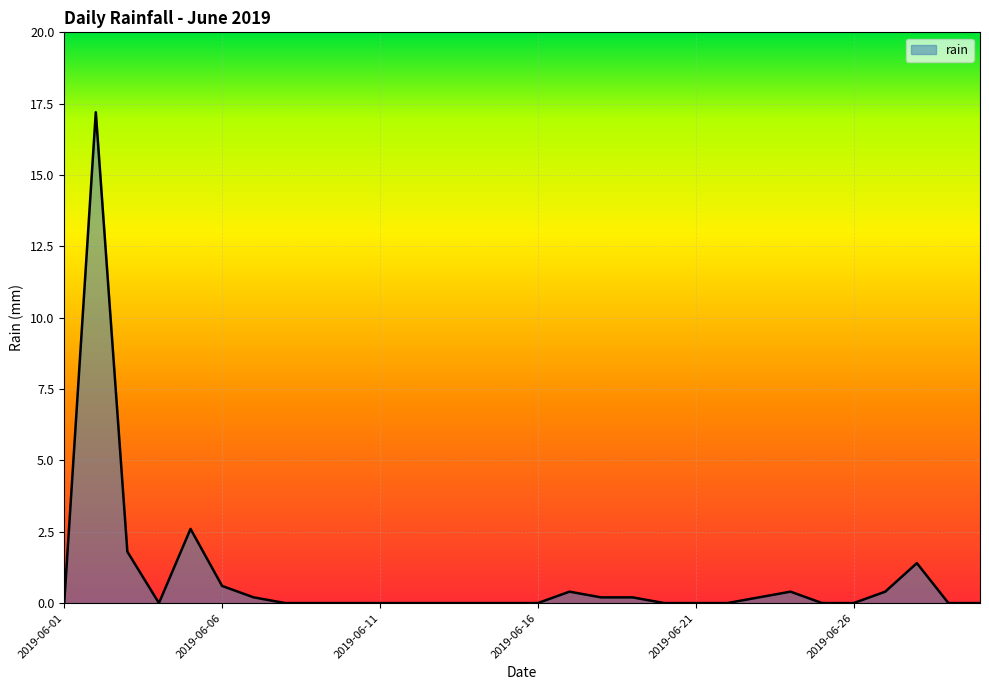

What is the maximum value shown in the chart?

17.2